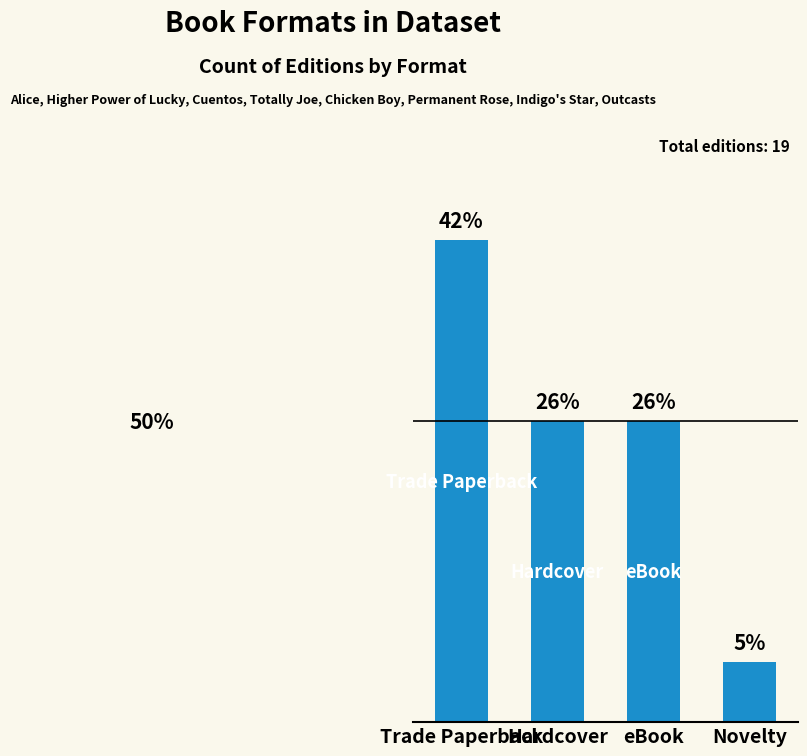

Does the chart contain any negative values?

No